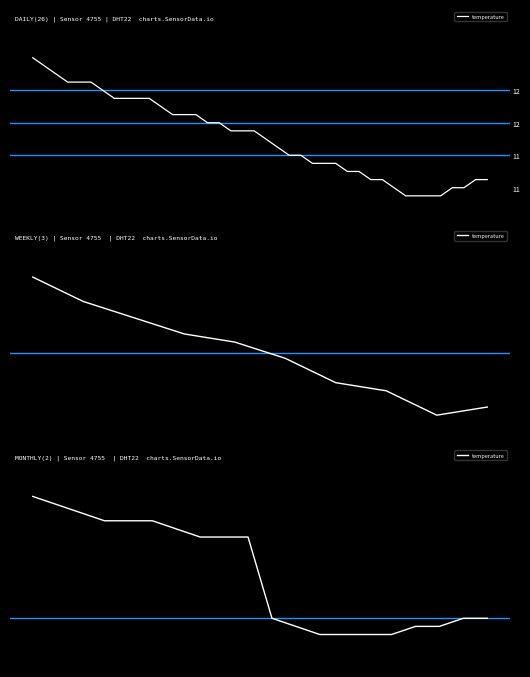

True or false: the data shows 7.3 at 11.

False